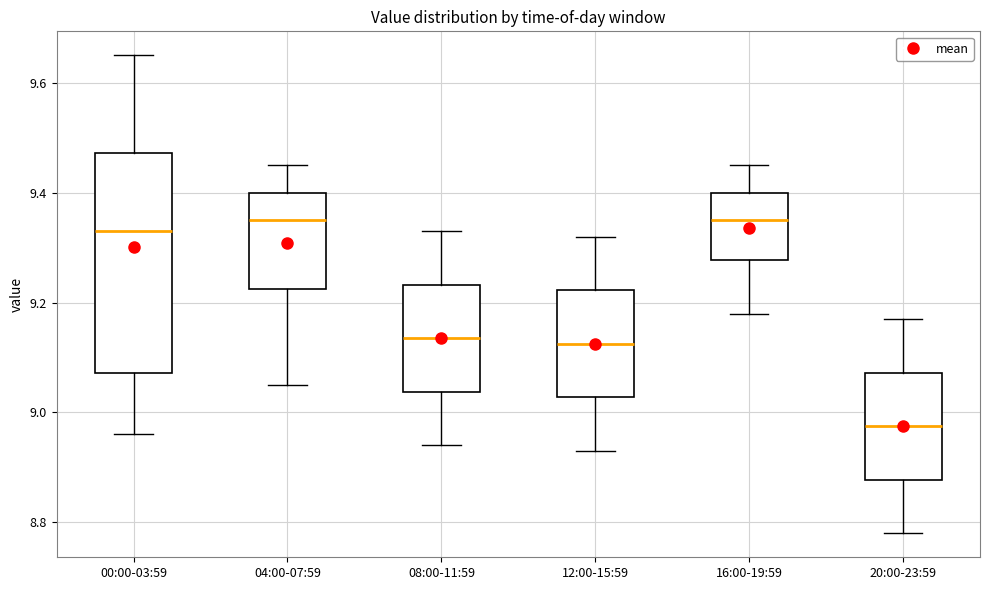

Reading left to right, transcribe this box plot: for each box, give where its median line is, the range the box spans, and where its two whiskers end, as read against the y-axis. The values are not printed on the chart, so give them approximately, as read against the axis.

00:00-03:59: median 9.34, box 9.08 to 9.48, whiskers 8.96 to 9.66
04:00-07:59: median 9.36, box 9.22 to 9.40, whiskers 9.06 to 9.46
08:00-11:59: median 9.14, box 9.04 to 9.24, whiskers 8.94 to 9.34
12:00-15:59: median 9.12, box 9.02 to 9.22, whiskers 8.94 to 9.32
16:00-19:59: median 9.36, box 9.28 to 9.40, whiskers 9.18 to 9.46
20:00-23:59: median 8.98, box 8.88 to 9.08, whiskers 8.78 to 9.18